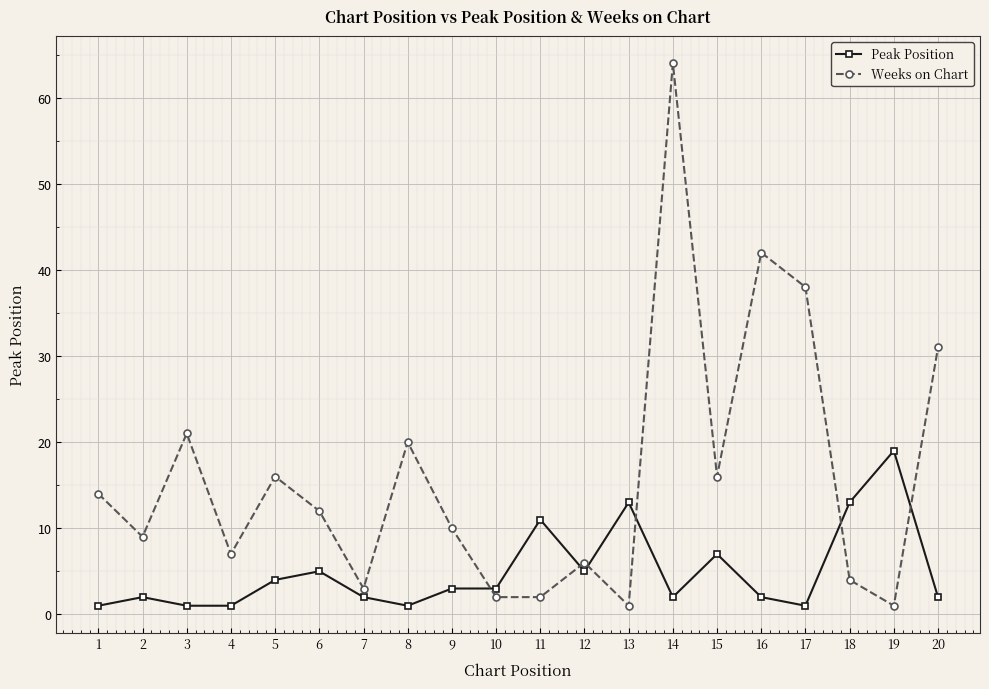

List the series in order of their peak value, lowest first.

Peak Position, Weeks on Chart